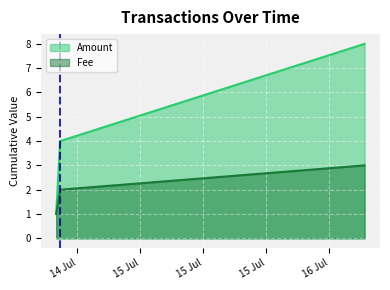

Which category has the highest value across all series?

2017-07-16 04:31:31